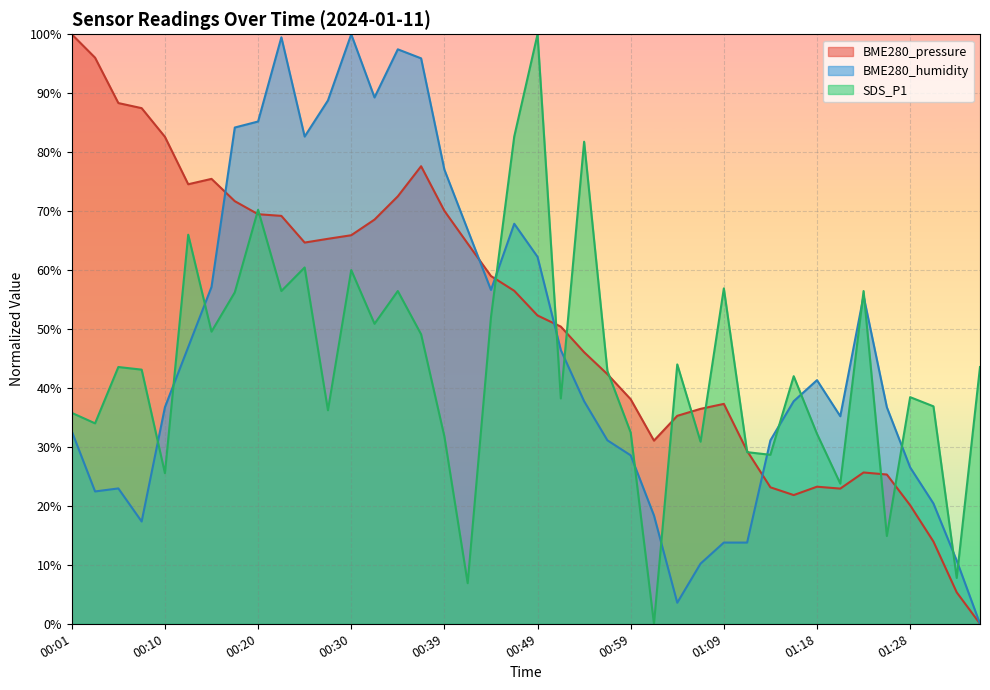

What is the value of the BME280_pressure (line) point at the 35th from the left?

25.7